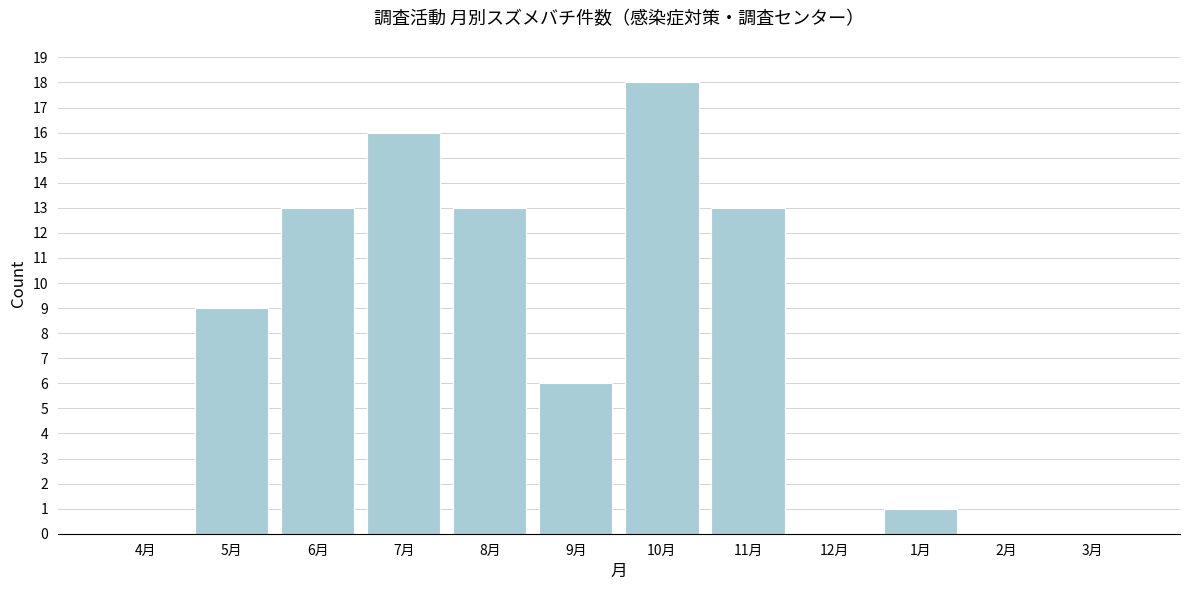

Reading right to left, list all the values displayed in this chart.

3月=0	2月=0	1月=1	12月=0	11月=13	10月=18	9月=6	8月=13	7月=16	6月=13	5月=9	4月=0